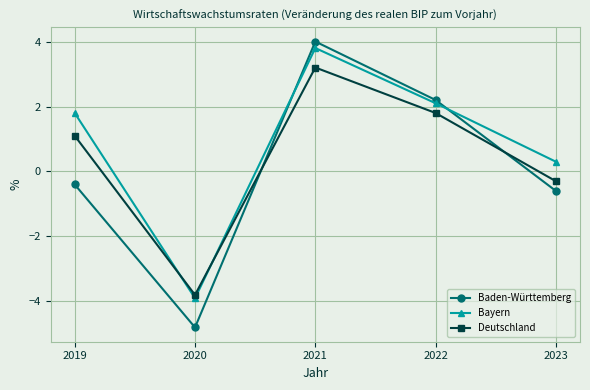

Which series ends up on top after the final intersection of Baden-Württemberg and Bayern?

Bayern